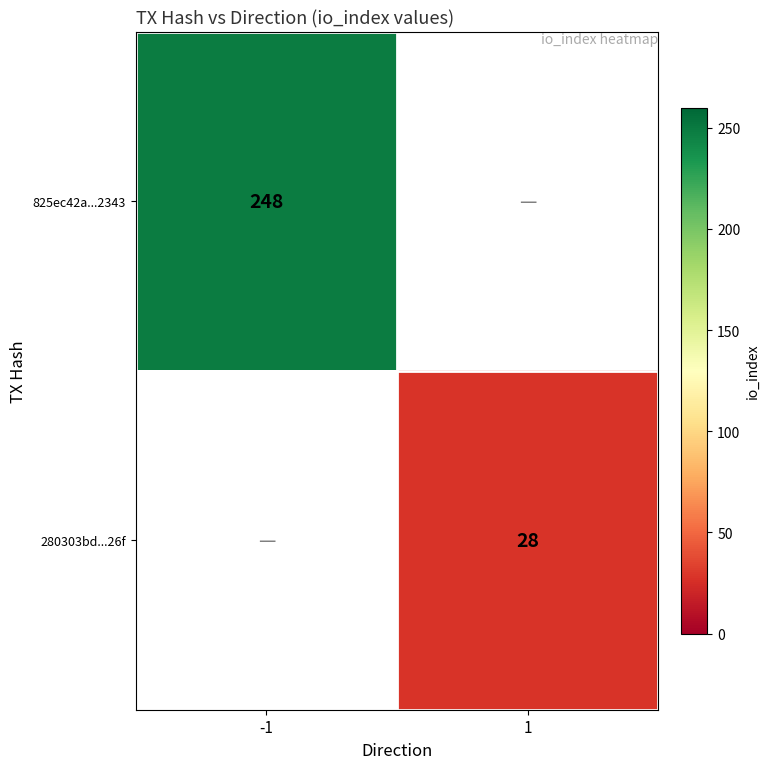

The 825ec42a...2343 series shows 248 at -1. True or false?

True